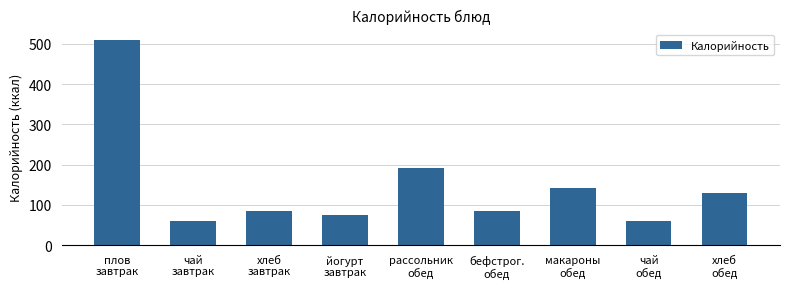

The chart shows a value of 131.1 at хлеб
завтрак. True or false?

False